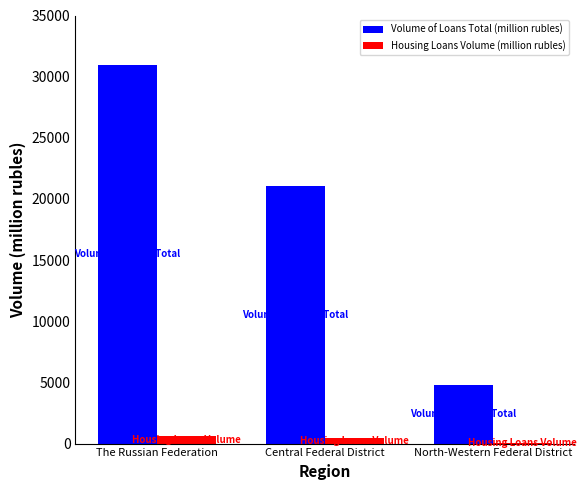

The Volume of Loans Total (million rubles) series shows 12359 at The Russian Federation. True or false?

False